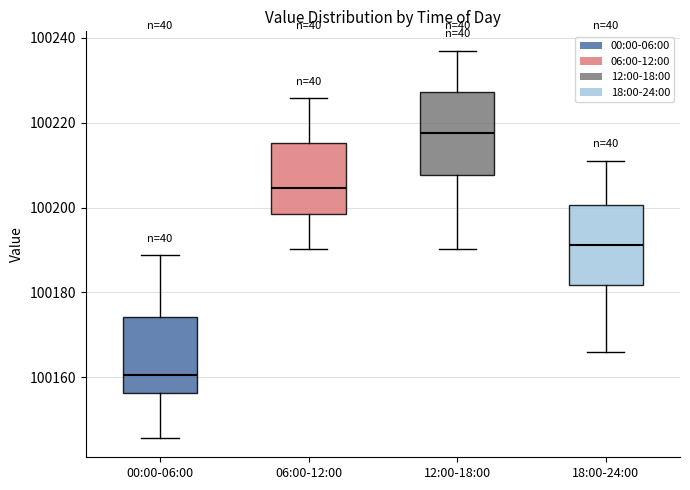

Which box has the highest median line?

12:00-18:00